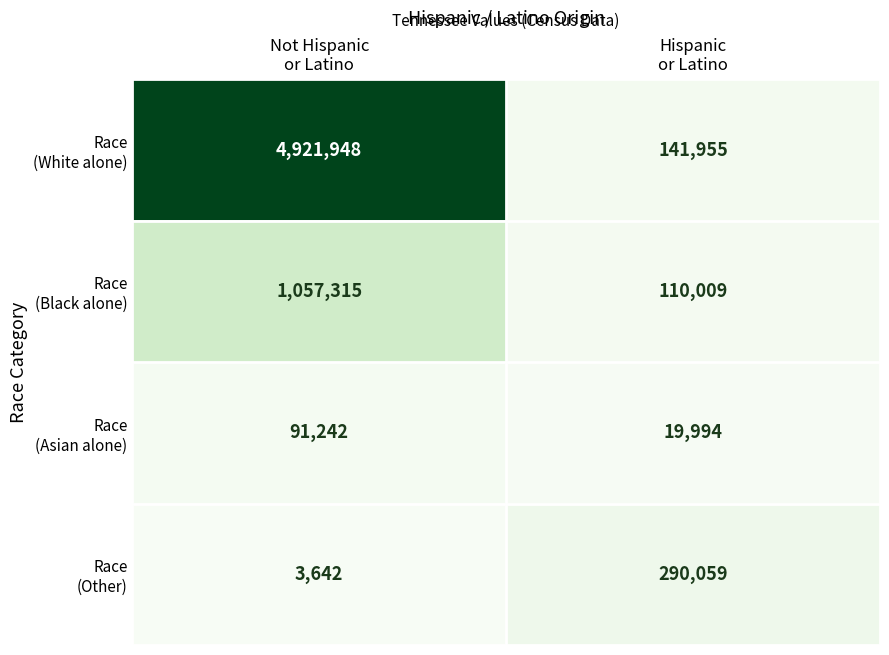

What is the spread (max minus min) of values at Not Hispanic
or Latino?

4918306